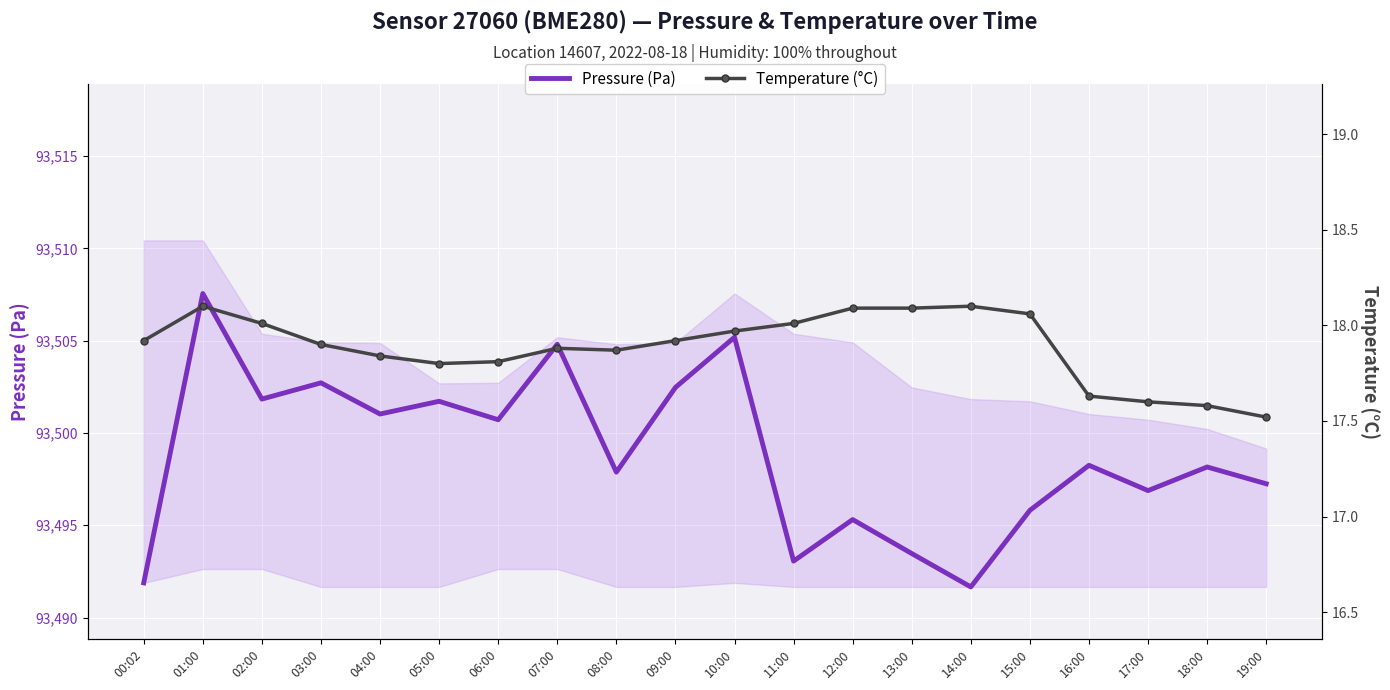

True or false: Pressure (Pa) has a value of 130046.9 at 17:00.

False